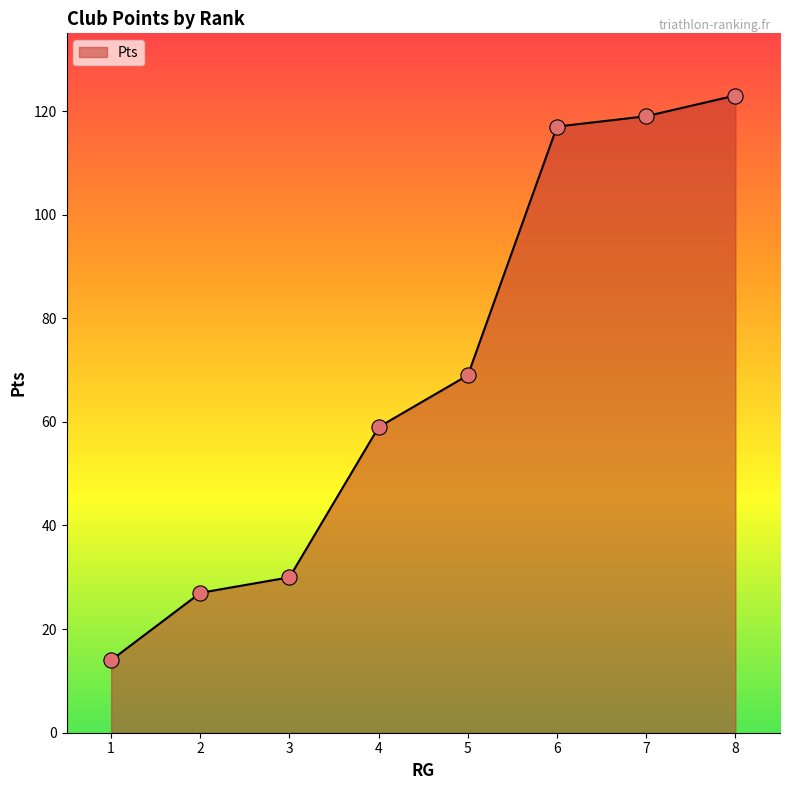

What is the change in value from 4 to 7?

+60